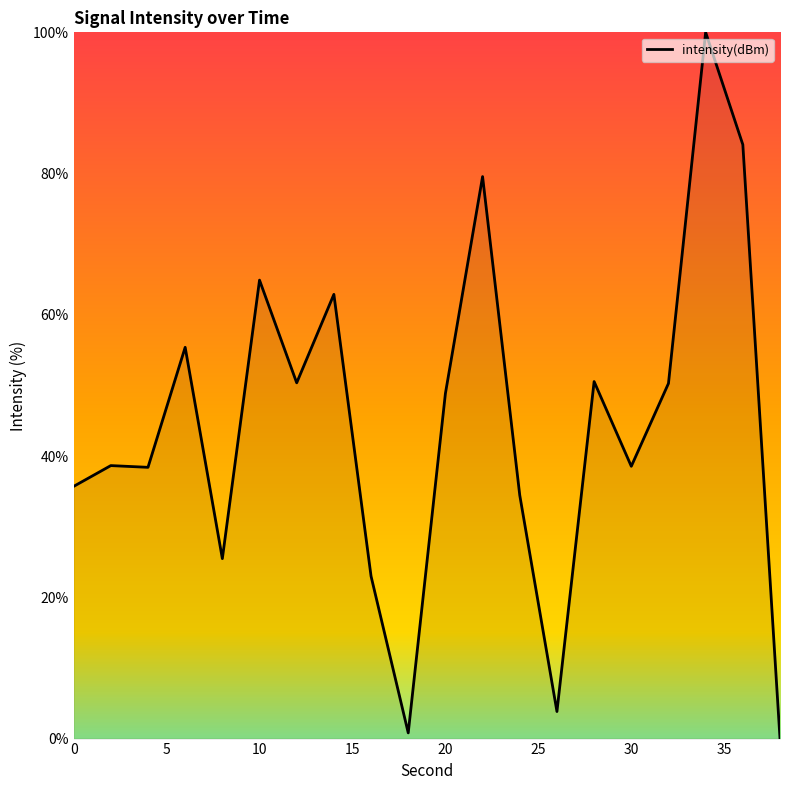

What is the greatest value displayed?

100.0